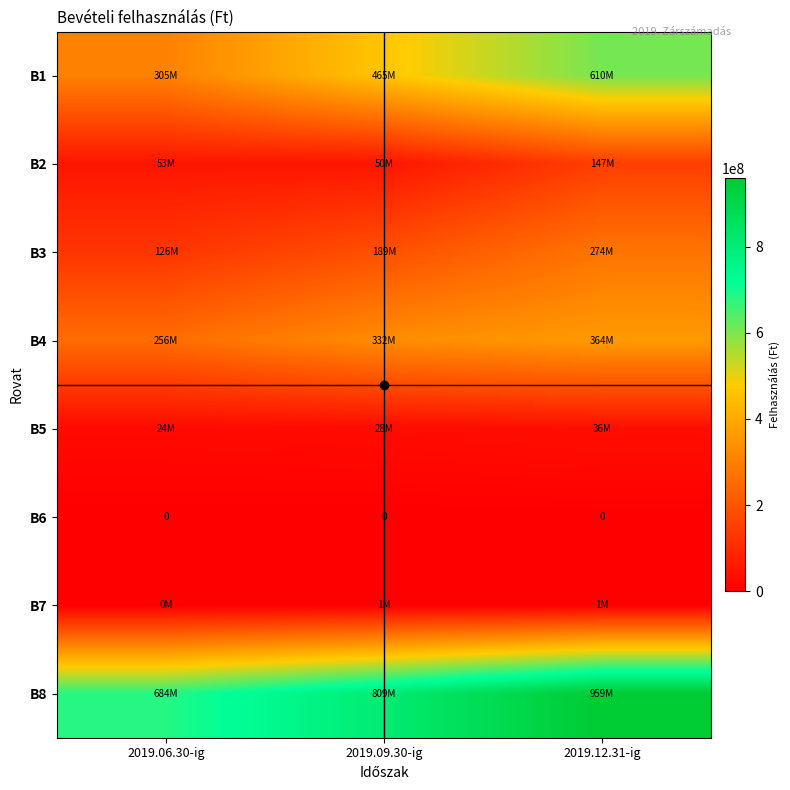

Is it true that B6 equals 0 at 2019.06.30-ig?

True